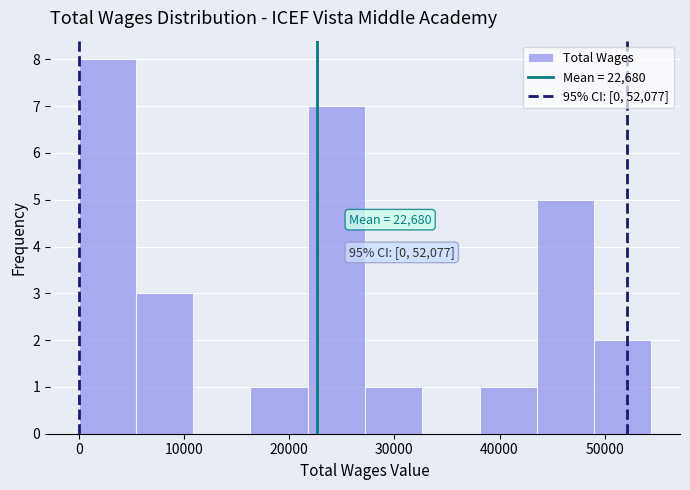

Over which range of the x-axis is the bar tallest?

0 to 5000